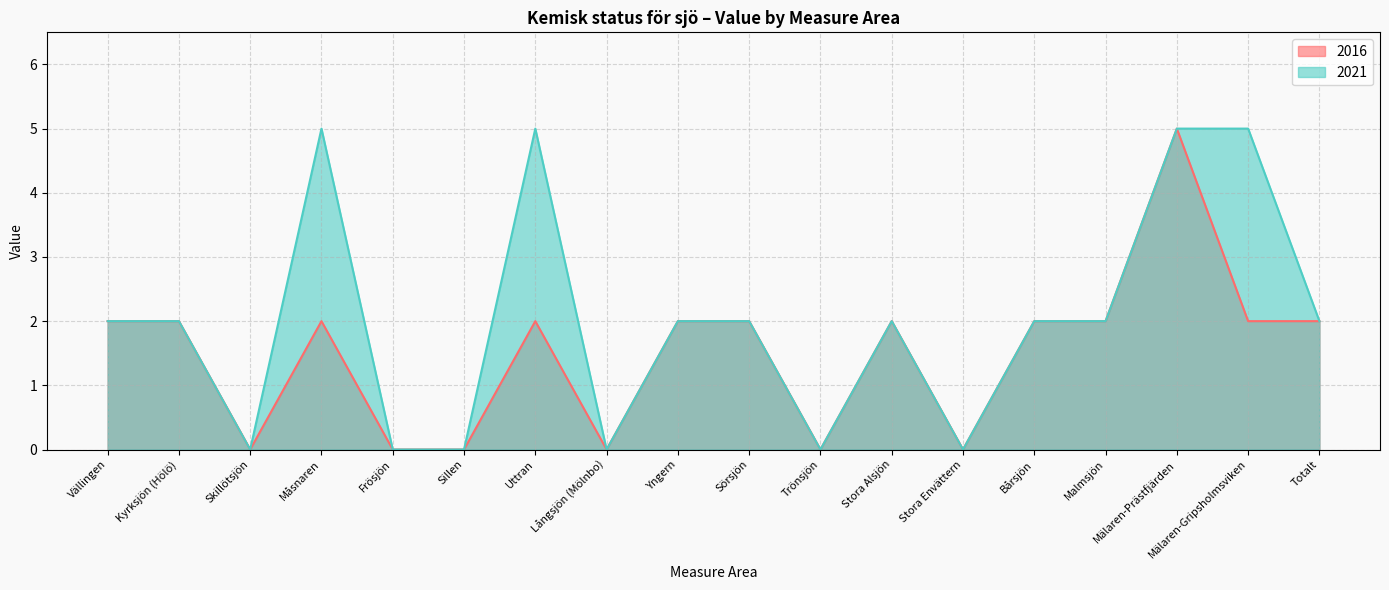

List the labels in order of 2021 value, largest first.

Måsnaren, Uttran, Mälaren-Prästfjärden, Mälaren-Gripsholmsviken, Vällingen, Kyrksjön (Hölö), Yngern, Sörsjön, Stora Alsjön, Bårsjön, Malmsjön, Totalt, Skillötsjön, Frösjön, Sillen, Långsjön (Mölnbo), Trönsjön, Stora Envättern